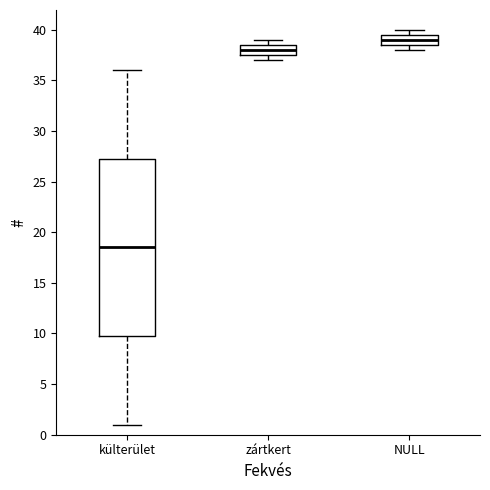

Which box's median line is the lowest?

külterület